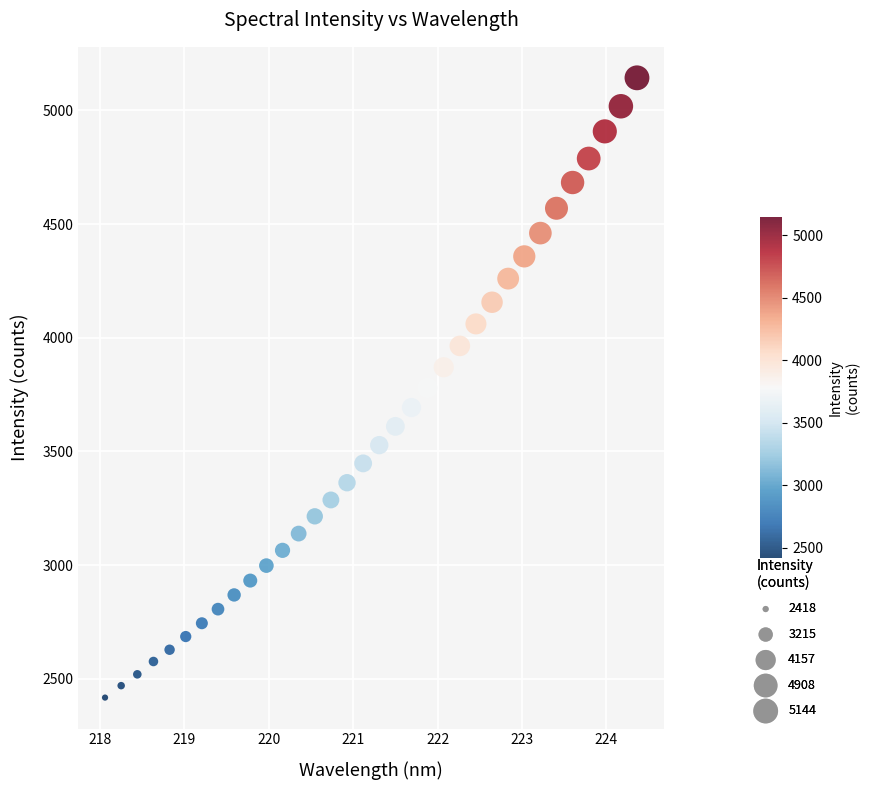

What is the range of X values (max minus min)?

6.3